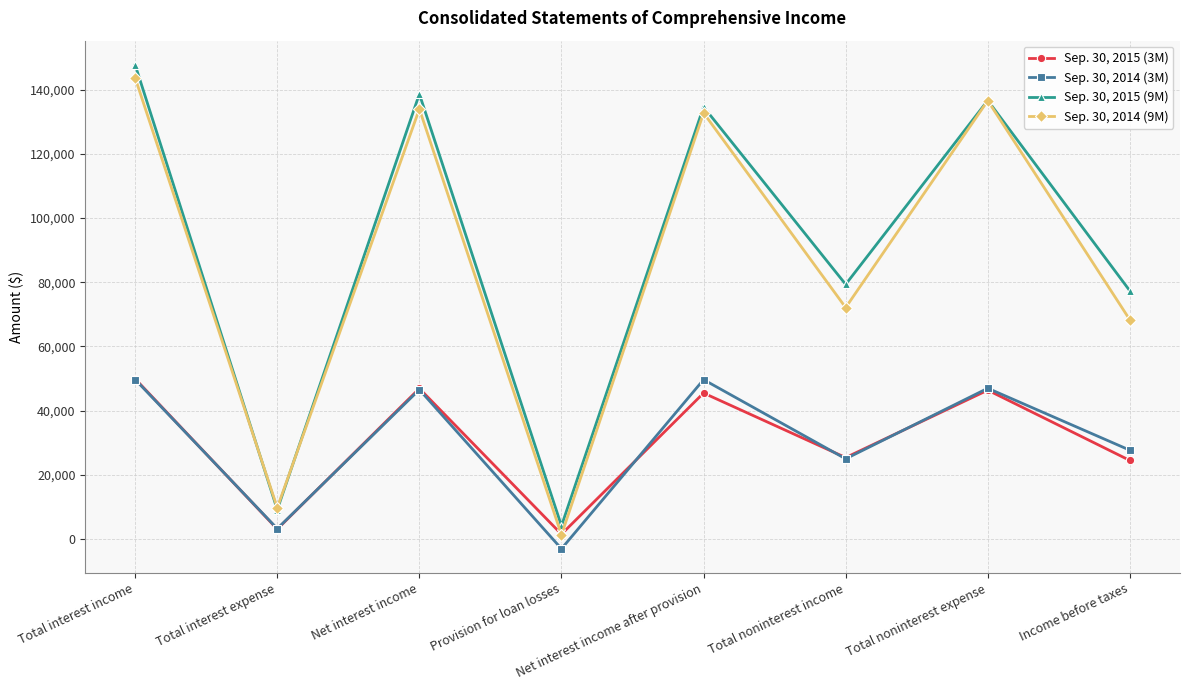

Rank the series by their maximum value, from lowest to highest.

Sep. 30, 2014 (3M), Sep. 30, 2015 (3M), Sep. 30, 2014 (9M), Sep. 30, 2015 (9M)